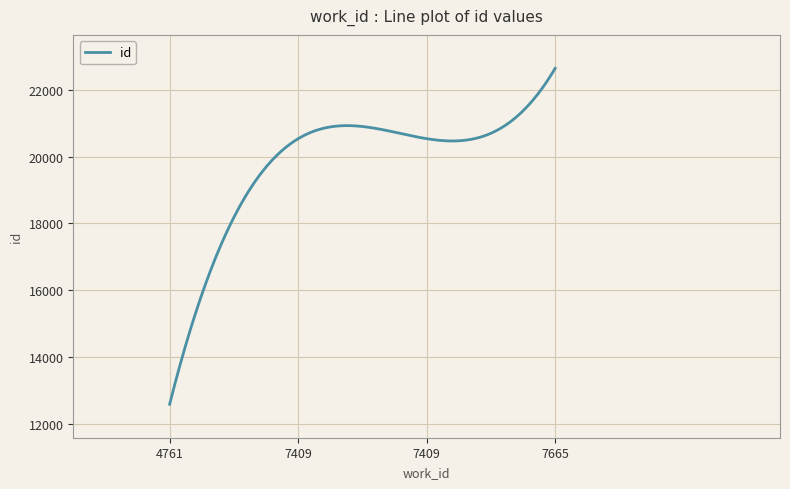

What is the difference between the maximum and minimum values?

10040.0